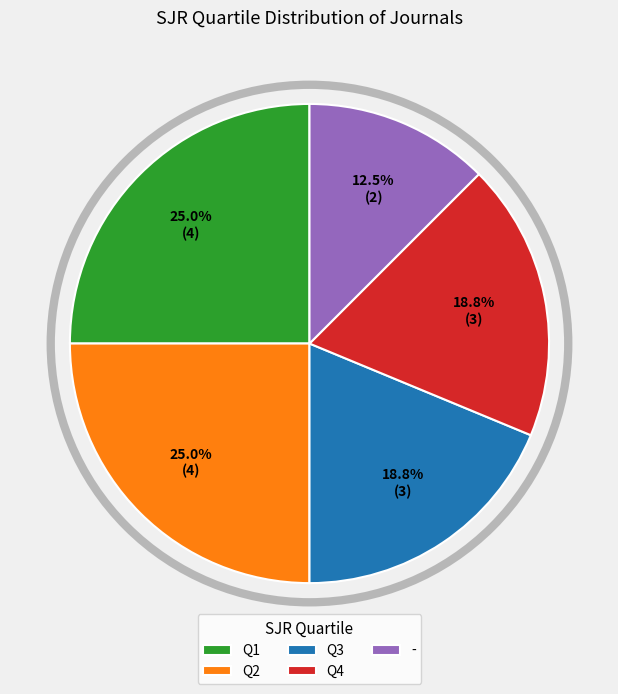

To the nearest percent, what percentage of the pie is Q1?

25%